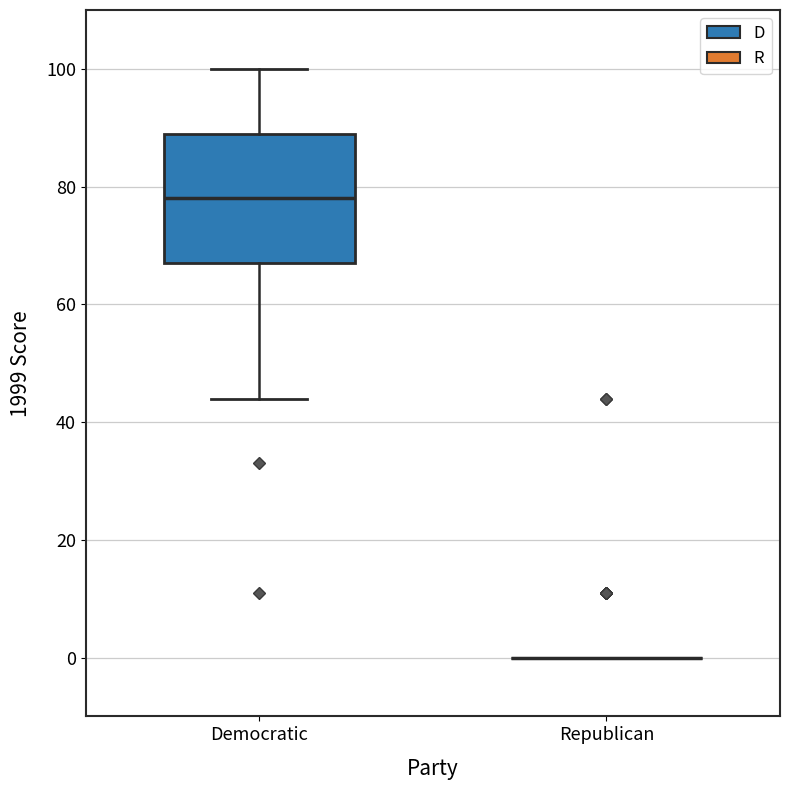

Where is the upper edge of the box for Democratic on the y-axis? The values are not printed on the chart, so give them approximately, as read against the axis.

90